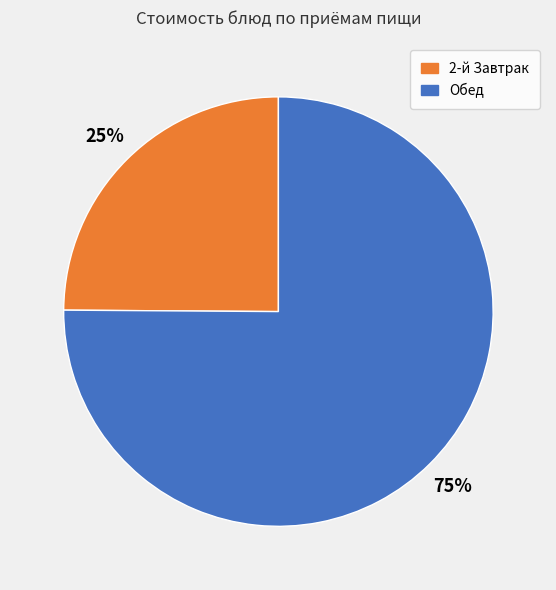

Is there a majority slice in this chart?

Yes